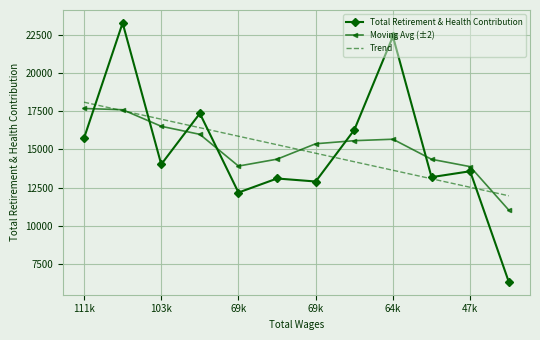

Which series has the widest spread of values?

Total Retirement & Health Contribution